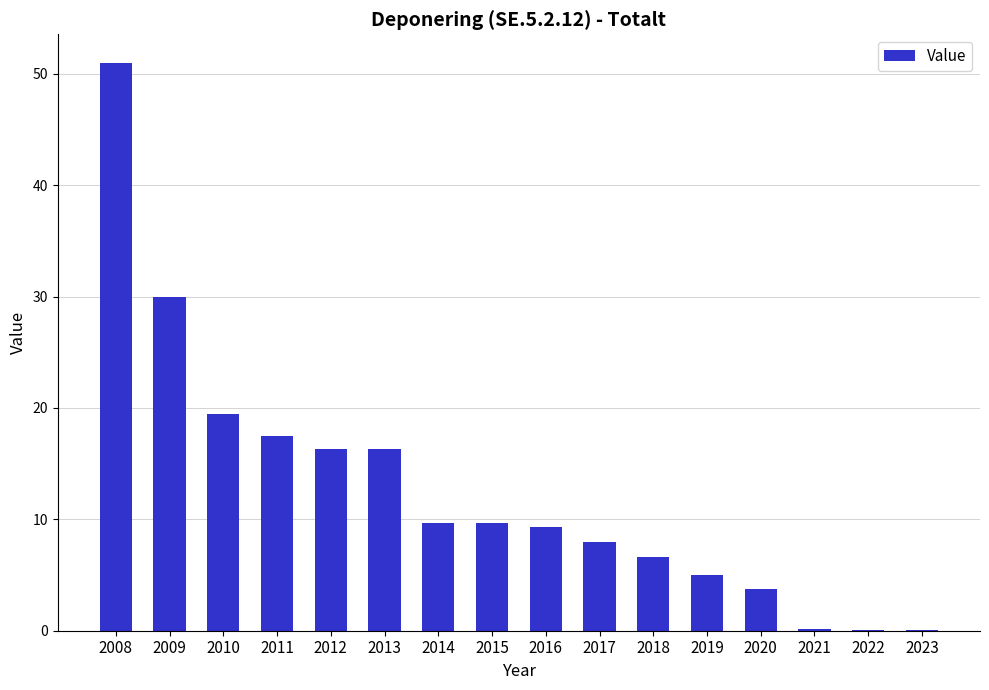

Is it true that the value at 2022 is 0.1?

True